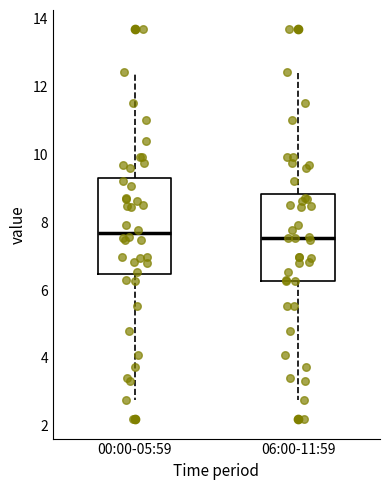

Reading left to right, read every box against the y-axis: the position of its median line, the range the box covers, and the ends of its whiskers. The values are not printed on the chart, so give them approximately, as read against the axis.

00:00-05:59: median 7.6, box 6.4 to 9.4, whiskers 2.8 to 12.4
06:00-11:59: median 7.6, box 6.2 to 8.8, whiskers 2.8 to 12.4